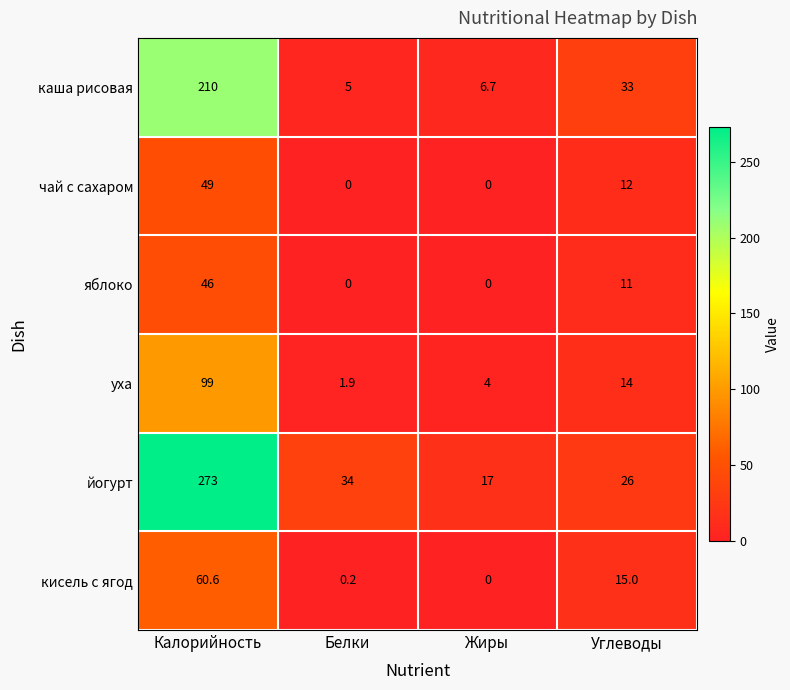

At which label is чай с сахаром closest to 24?

Углеводы